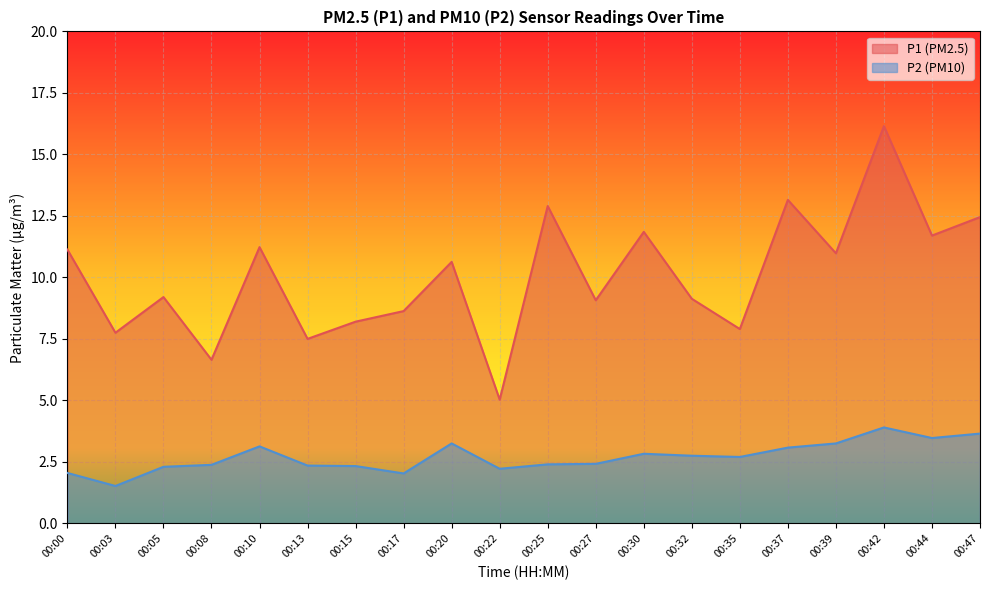

Reading left to right, what are all the values shown in this chart?

P1: 00:00=11.1	00:03=7.8	00:05=9.2	00:08=6.7	00:10=11.2	00:13=7.5	00:15=8.2	00:17=8.6	00:20=10.6	00:22=5.0	00:25=12.9	00:27=9.1	00:30=11.8	00:32=9.1	00:35=7.9	00:37=13.2	00:39=11.0	00:42=16.1	00:44=11.7	00:47=12.4
P2: 00:00=2.0	00:03=1.5	00:05=2.3	00:08=2.4	00:10=3.1	00:13=2.4	00:15=2.3	00:17=2.0	00:20=3.2	00:22=2.2	00:25=2.4	00:27=2.4	00:30=2.8	00:32=2.8	00:35=2.7	00:37=3.1	00:39=3.2	00:42=3.9	00:44=3.5	00:47=3.6